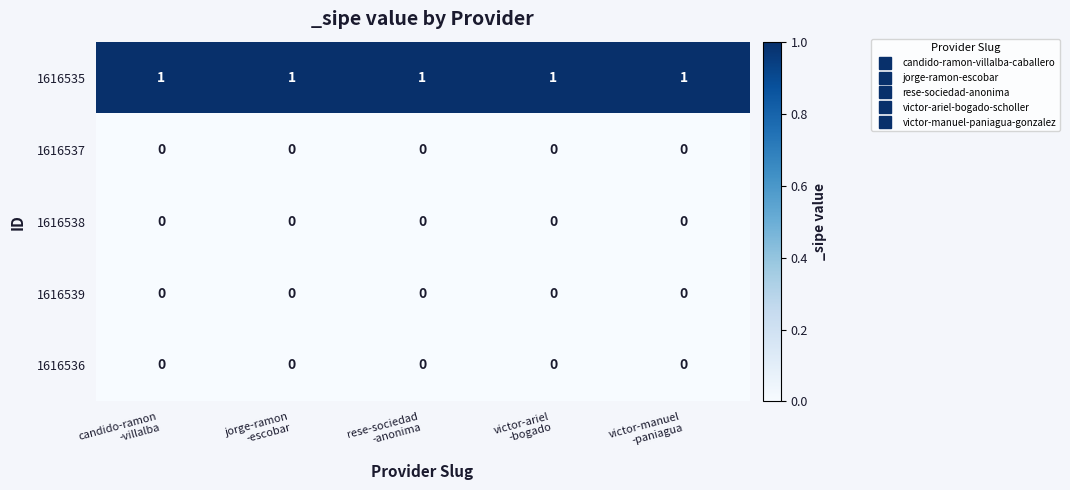

At how many categories does at least one series exceed 0?

5